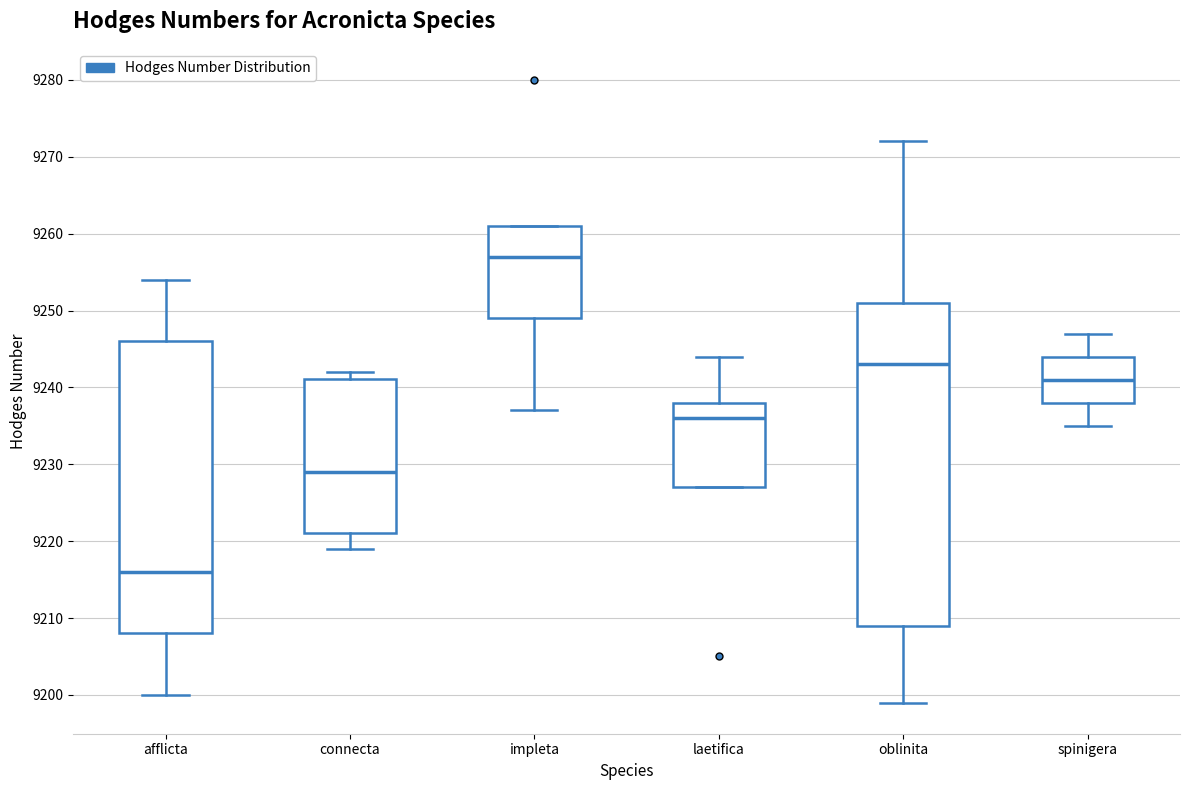

Comparing the boxes themselves (not the whiskers), which one is the tallest?

oblinita